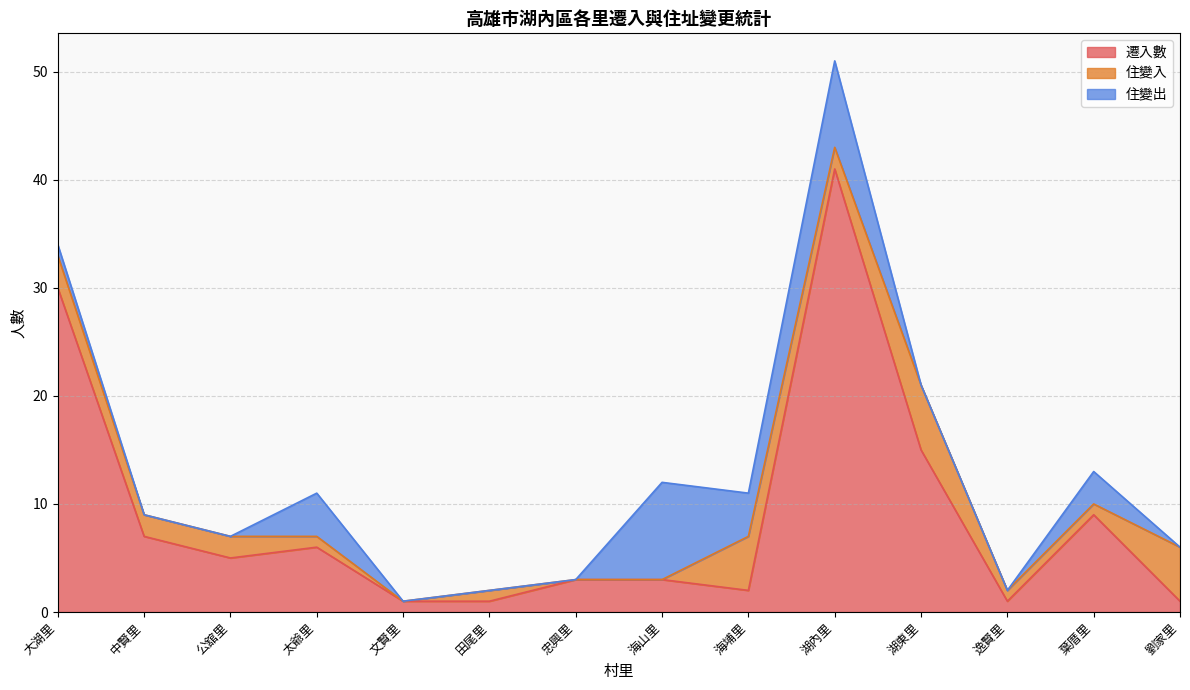

What is the difference between the maximum and minimum values in the 住變入 series?

6